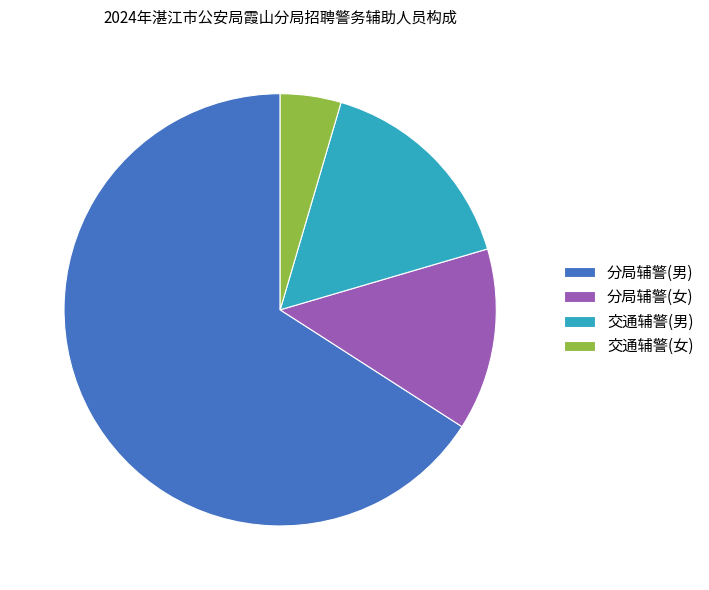

What is the ratio of the value at 交通辅警(女) to the value at 分局辅警(男)?

0.1